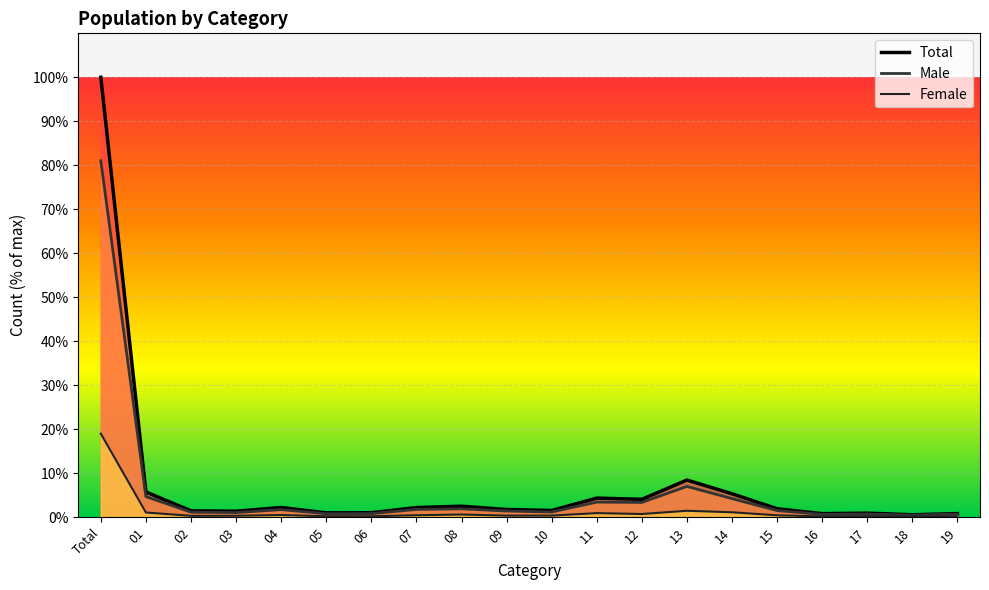

At how many categories does at least one series exceed 19?

1